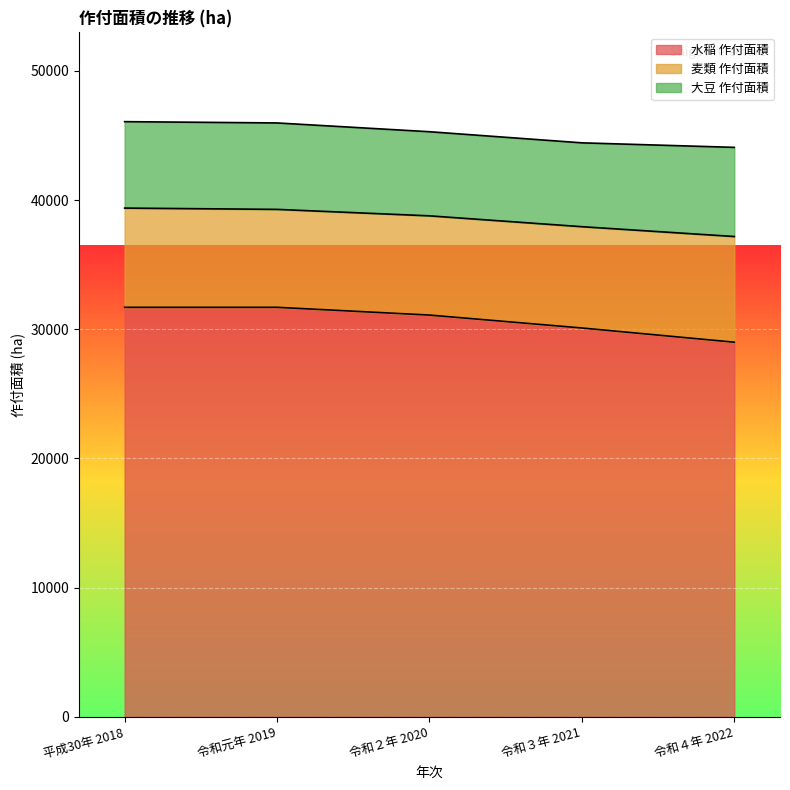

What is the difference between the maximum and minimum values in the 麦類 作付面積 series?

600